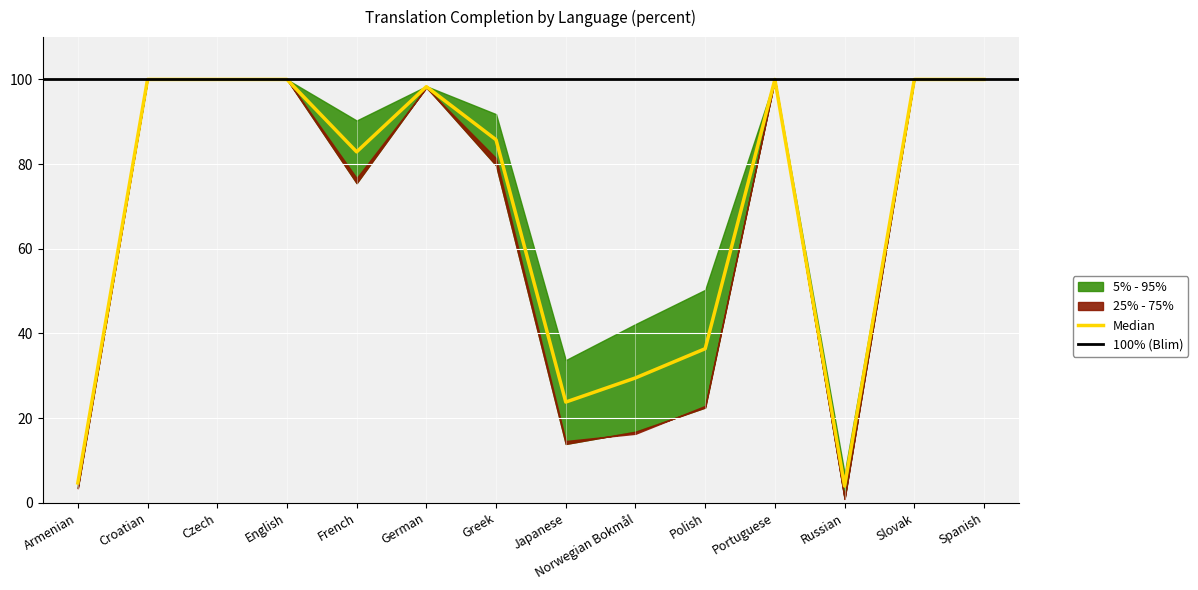

Reading left to right, what are all the values shown in this chart?

translated_chars_percent: Armenian=3.6	Croatian=100.0	Czech=100.0	English=100.0	French=75.5	German=98.2	Greek=79.7	Japanese=13.9	Norwegian Bokmål=16.8	Polish=22.5	Portuguese=100.0	Russian=1.0	Slovak=100.0	Spanish=100.0
translated_words_percent: Armenian=3.4	Croatian=100.0	Czech=100.0	English=100.0	French=76.7	German=98.0	Greek=81.4	Japanese=14.6	Norwegian Bokmål=16.3	Polish=22.9	Portuguese=100.0	Russian=0.9	Slovak=100.0	Spanish=100.0
translated_percent: Armenian=5.8	Croatian=100.0	Czech=100.0	English=100.0	French=90.3	German=98.4	Greek=91.8	Japanese=33.7	Norwegian Bokmål=42.2	Polish=50.3	Portuguese=100.0	Russian=6.9	Slovak=100.0	Spanish=100.0